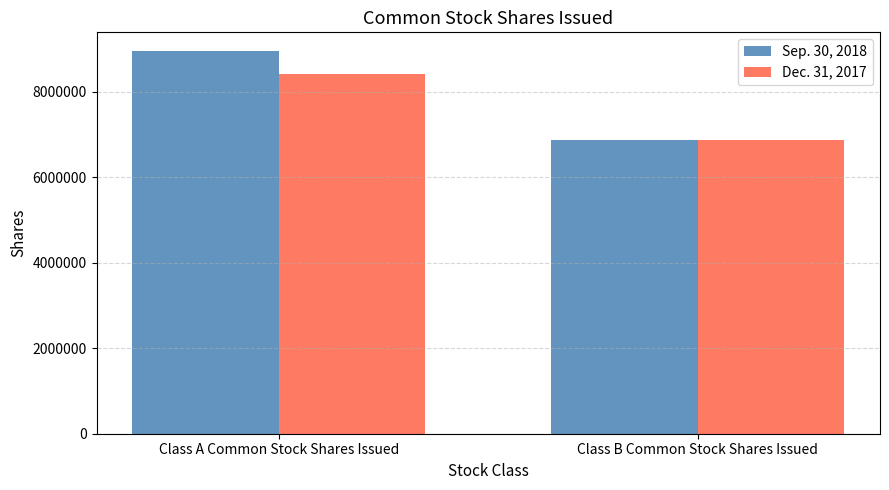

How many bars are there in total?

4